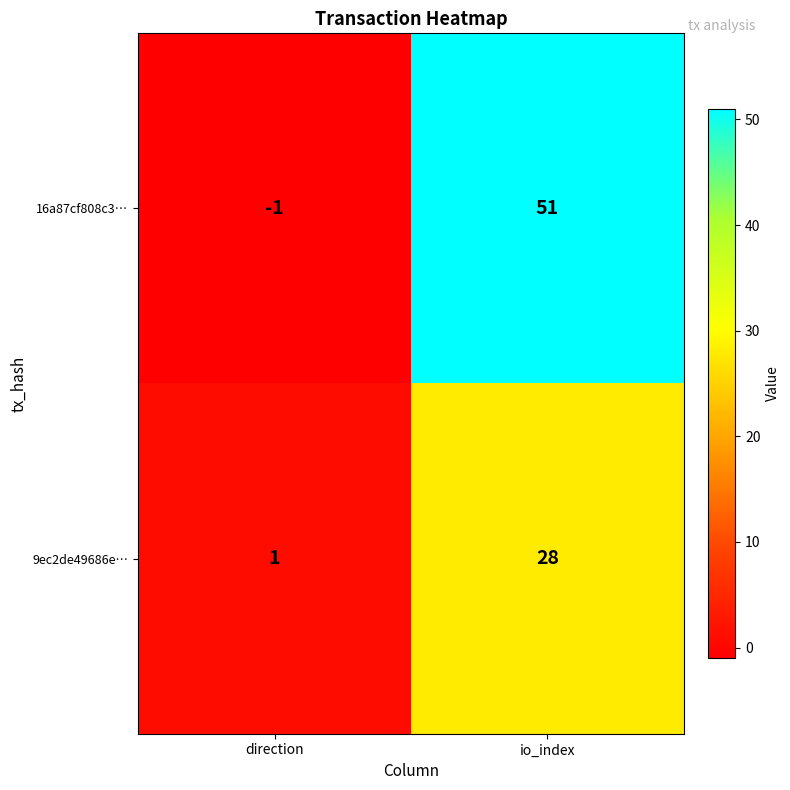

How many categories are shown in the chart?

2